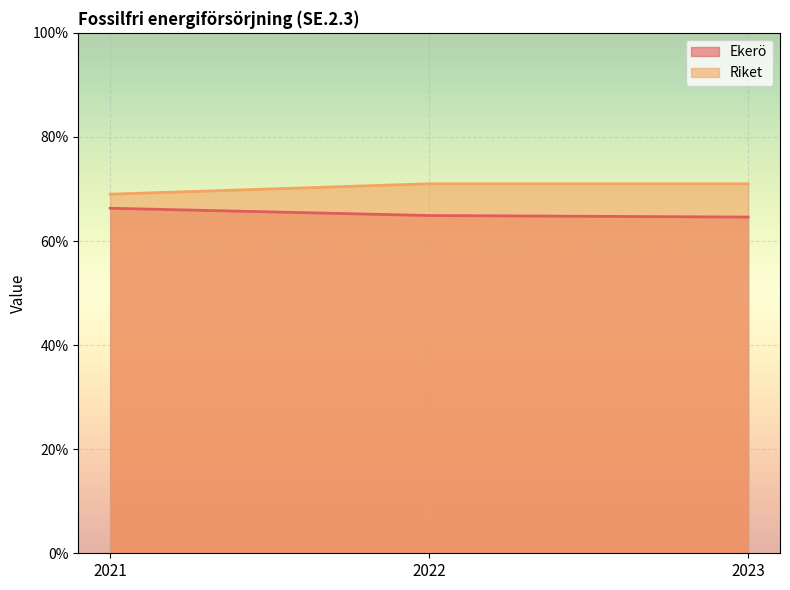

How many Riket values are between 69 and 71?

3